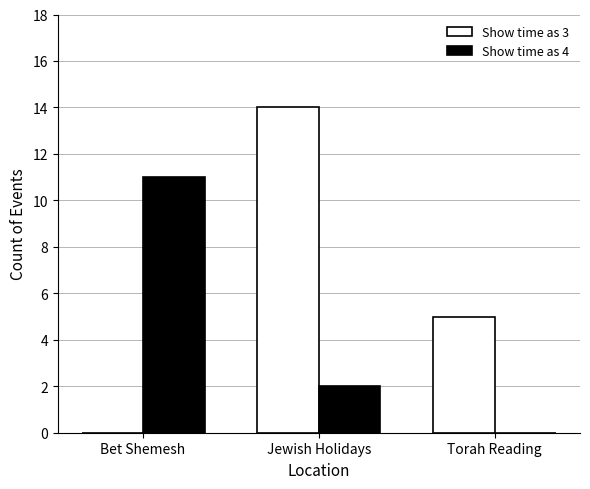

Where is Show time as 3 nearest to the value 7?

Torah Reading